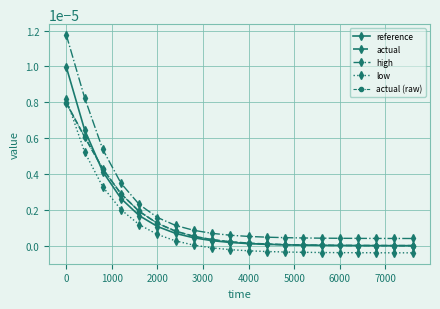

Does the chart have visible grid lines?

Yes